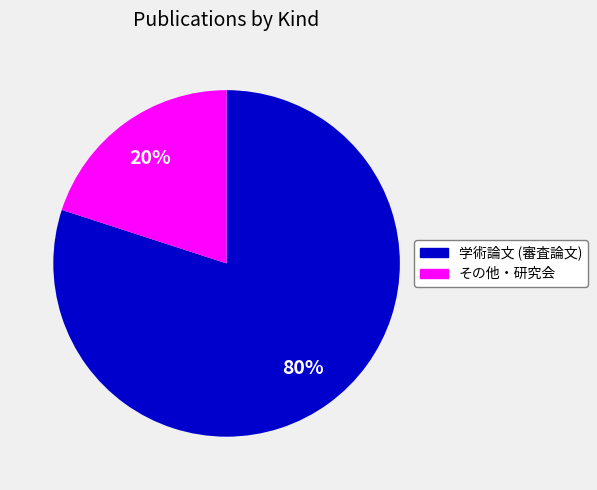

Do その他・研究会 and 学術論文 (審査論文) together represent more than half of the pie?

Yes